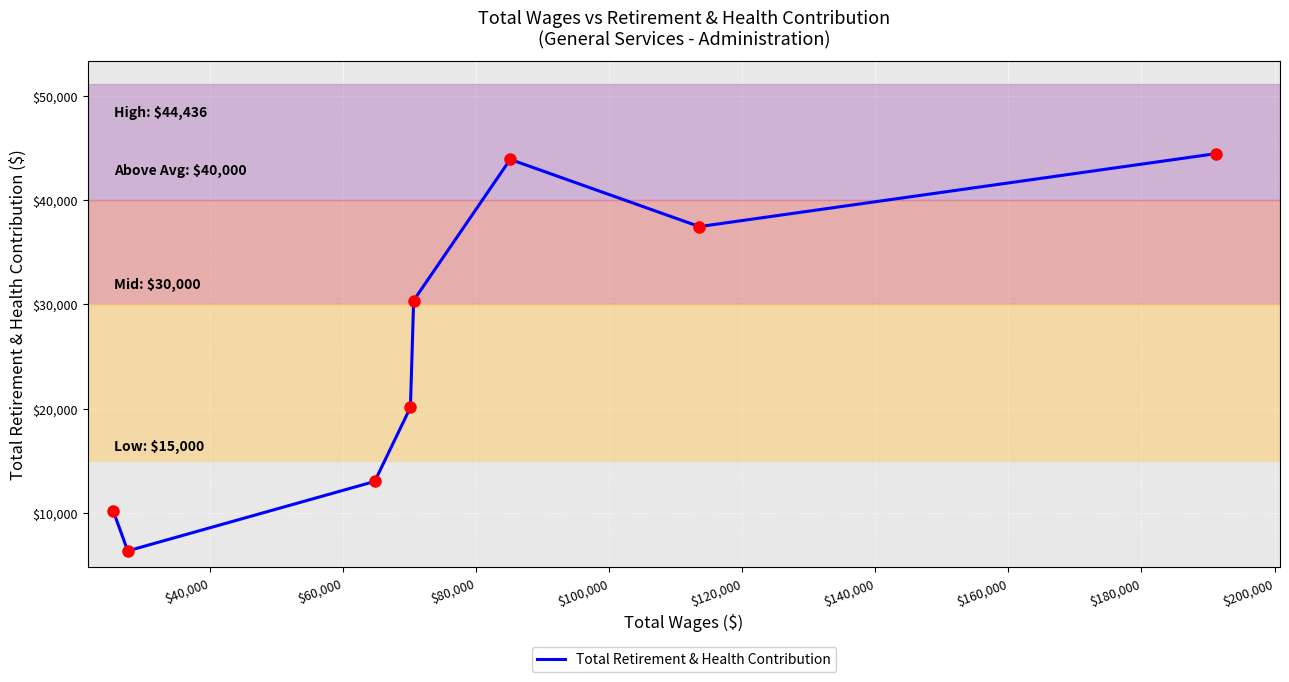

What is the greatest value displayed?

44436